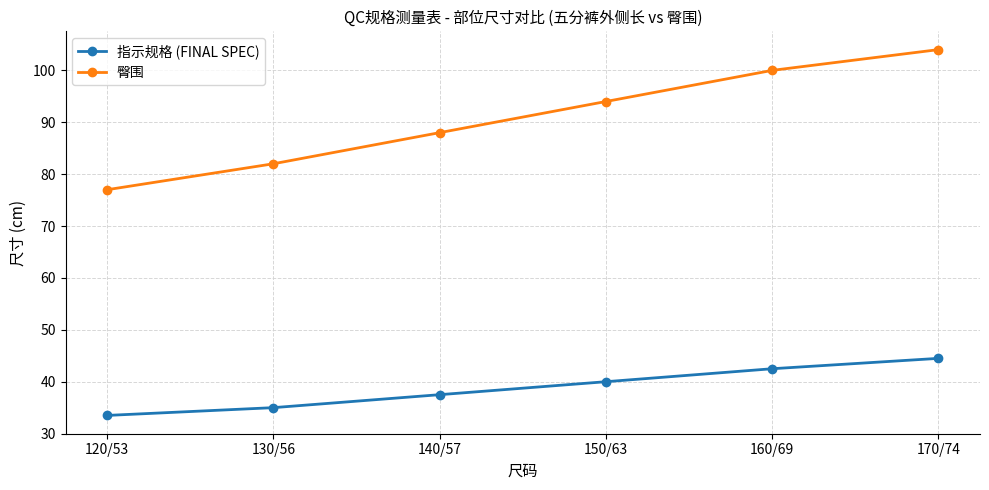

The value of 臀围 at 160/69 is 100.0. True or false?

True